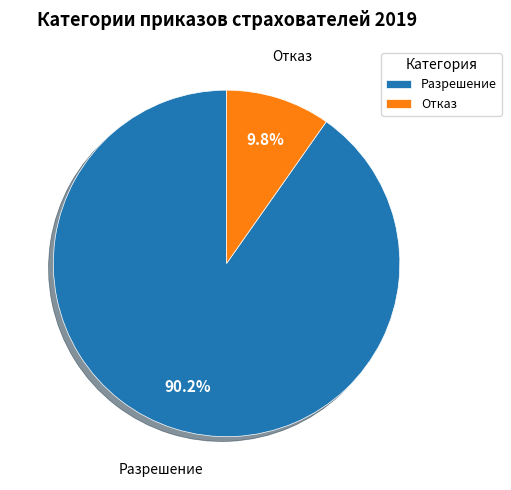

Between Разрешение and Отказ, which is larger?

Разрешение